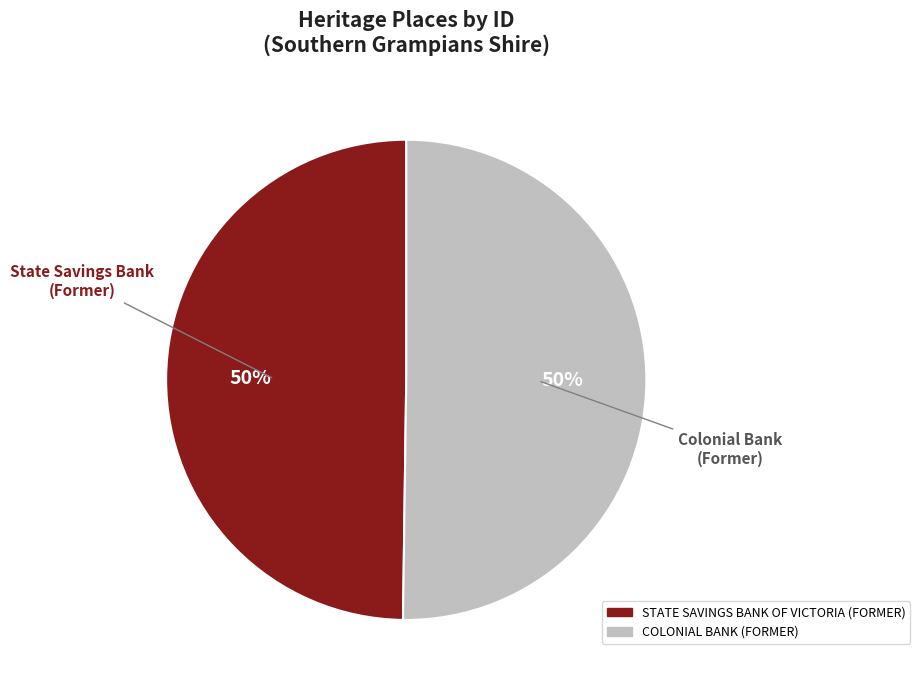

To the nearest percent, what portion does COLONIAL BANK (FORMER) represent?

50%